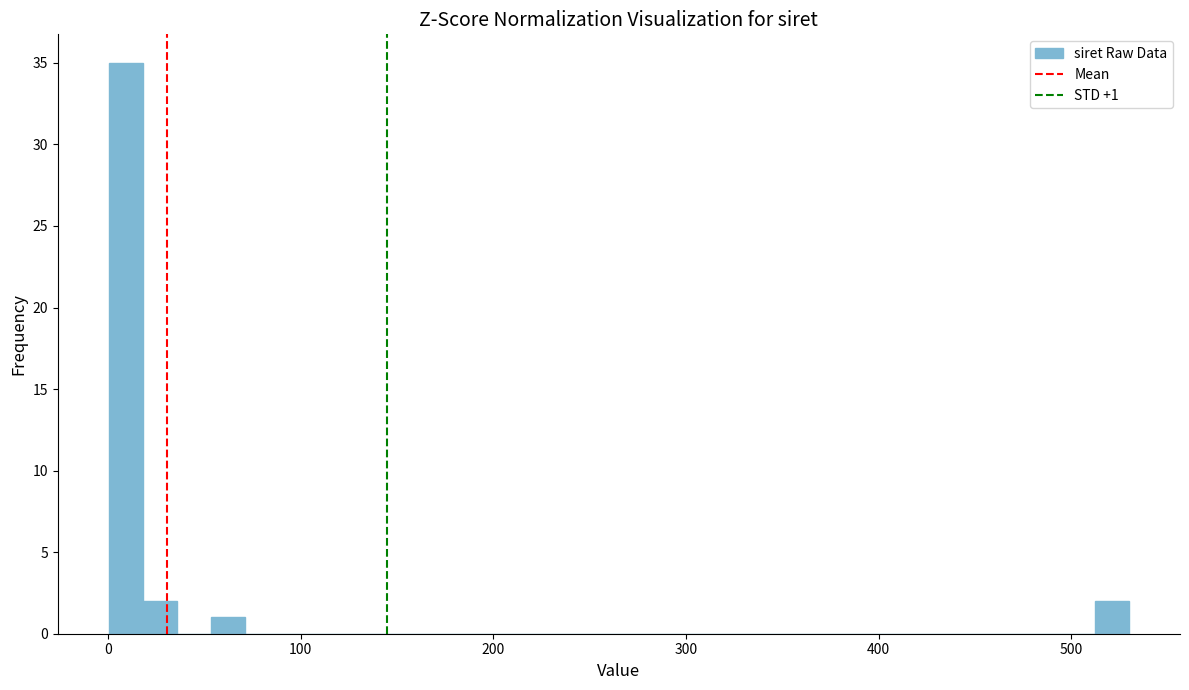

Read against the x-axis, roughly where is the centre of the tallest bar?

10